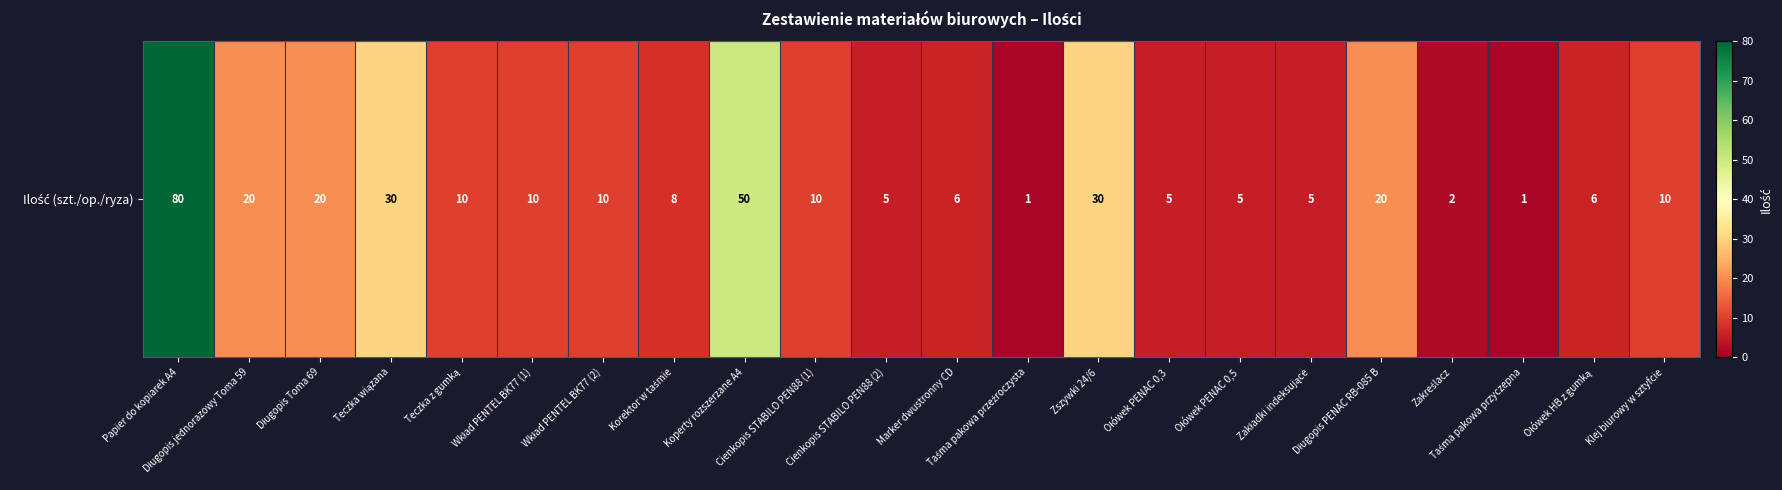

List the labels in order of value, smallest first.

Taśma pakowa przeźroczysta, Taśma pakowa przyczepna, Zakreślacz, Cienkopis STABILO PEN88 (2), Ołówek PENAC 0,3, Ołówek PENAC 0,5, Zakładki indeksujące, Marker dwustronny CD, Ołówek HB z gumką, Korektor w taśmie, Teczka z gumką, Wkład PENTEL BK77 (1), Wkład PENTEL BK77 (2), Cienkopis STABILO PEN88 (1), Klej biurowy w sztyfcie, Długopis jednorazowy Toma 59, Długopis Toma 69, Długopis PENAC RB-085 B, Teczka wiązana, Zszywki 24/6, Koperty rozszerzane A4, Papier do kopiarek A4